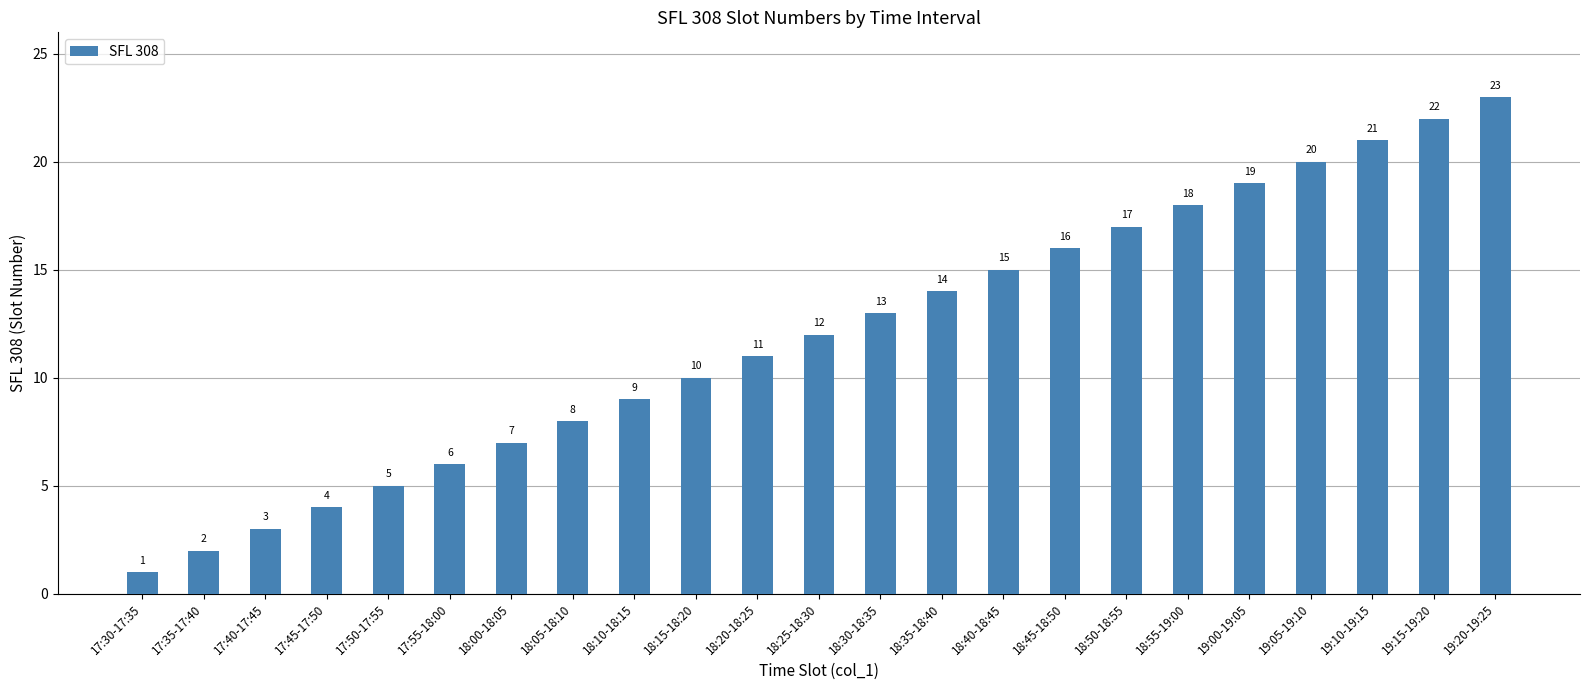

Is it true that the value at 17:50-17:55 is 7?

False